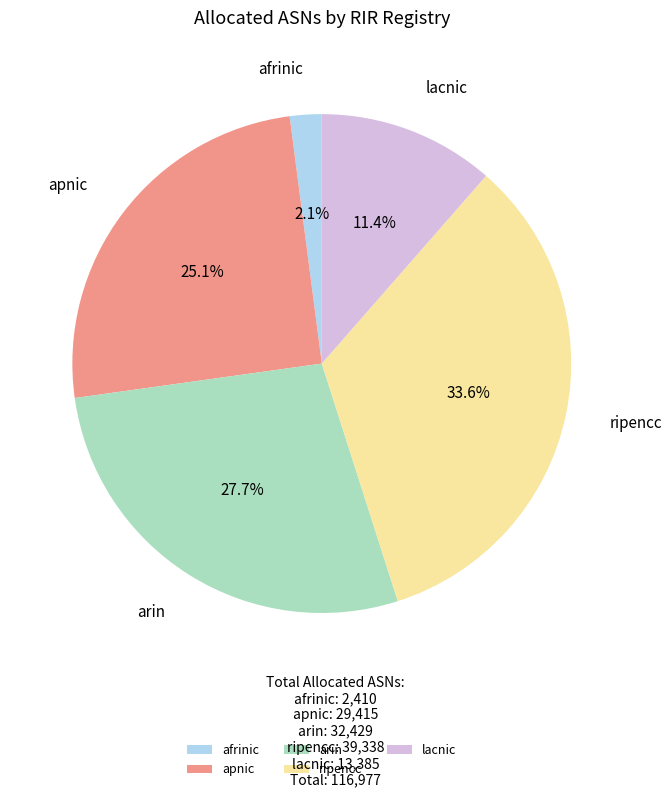

Which slice is the largest?

ripencc